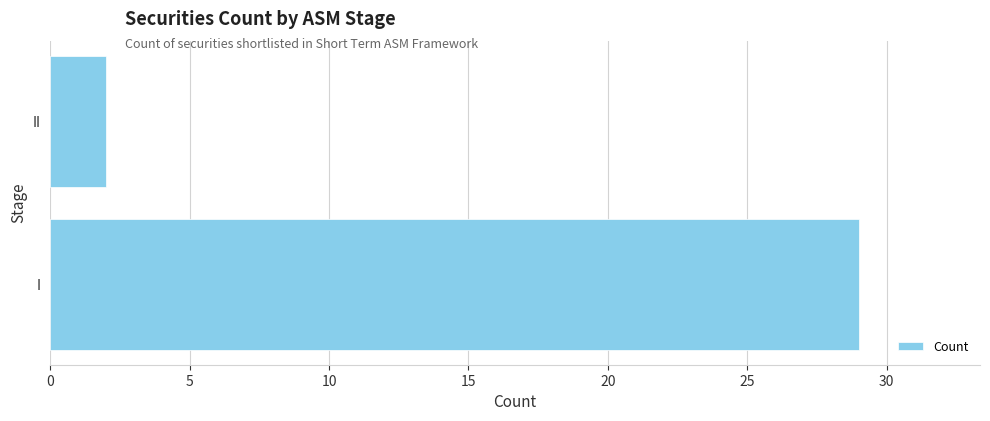

List the labels in order of value, smallest first.

II, I